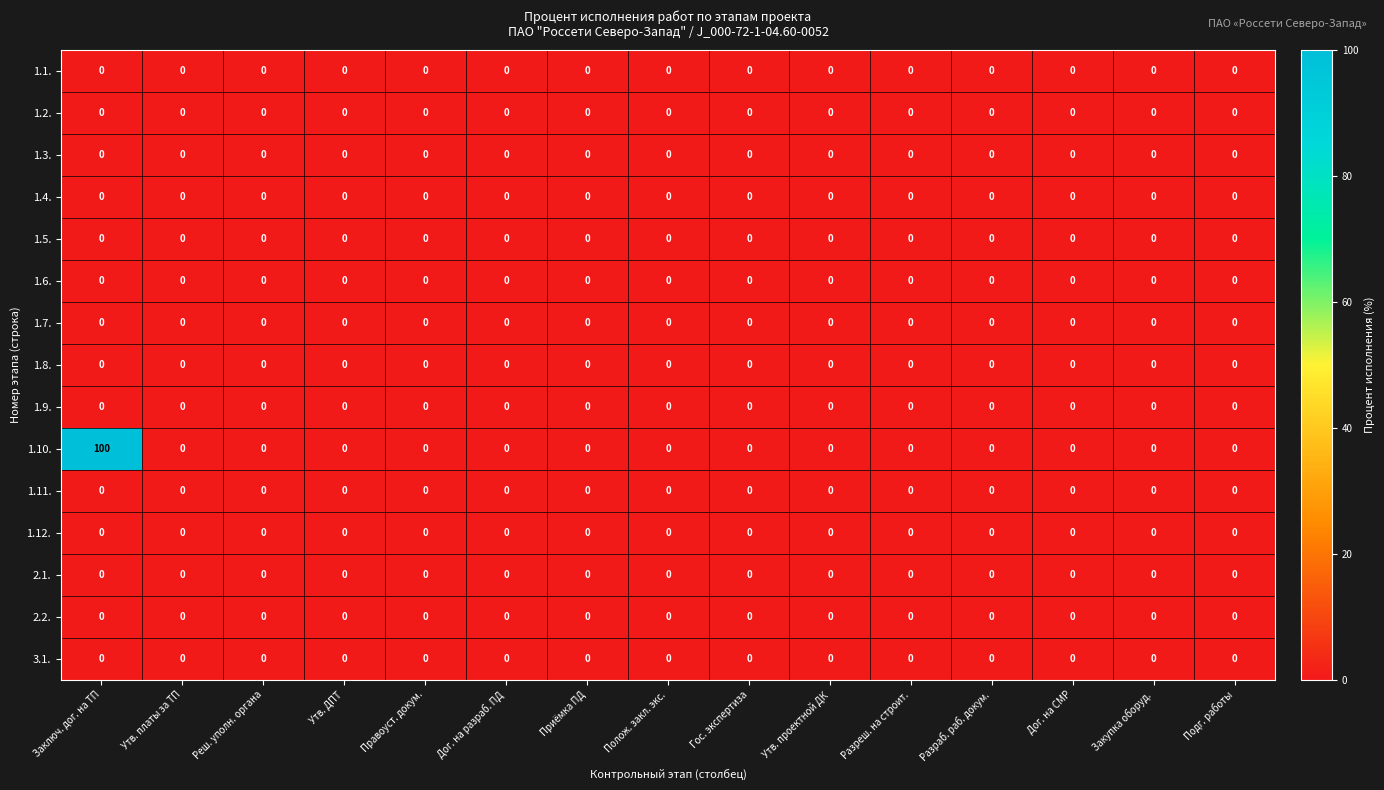

At how many categories does at least one series exceed 87?

1